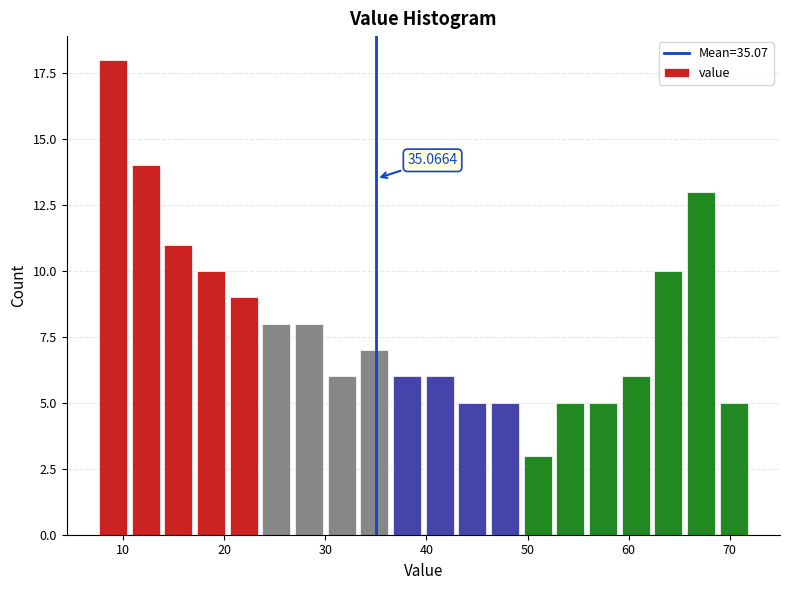

Read against the x-axis, roughly where is the centre of the tallest bar?

9